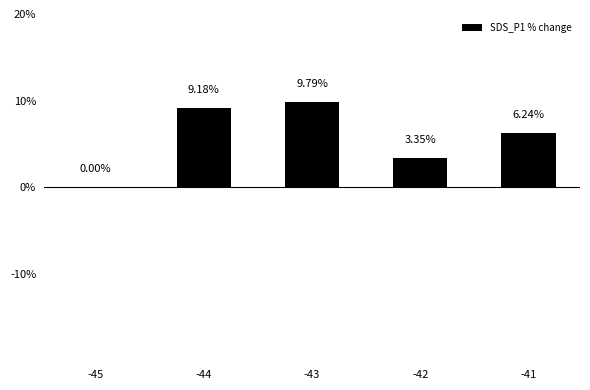

Which category has the highest value across all series?

-43